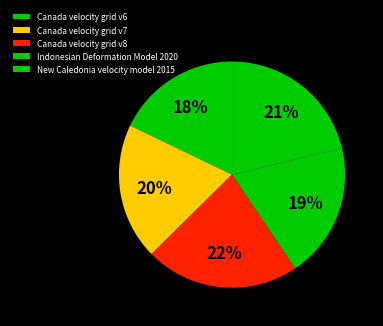

Do Canada velocity grid v6 and Canada velocity grid v8 together represent more than half of the pie?

No